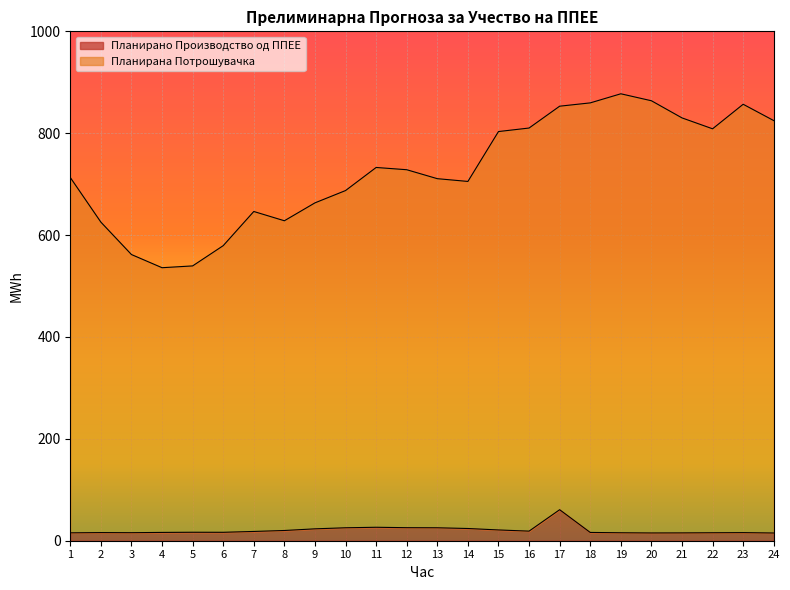

At which category does Планирано Производство од ППЕЕ reach its first local valley?

3